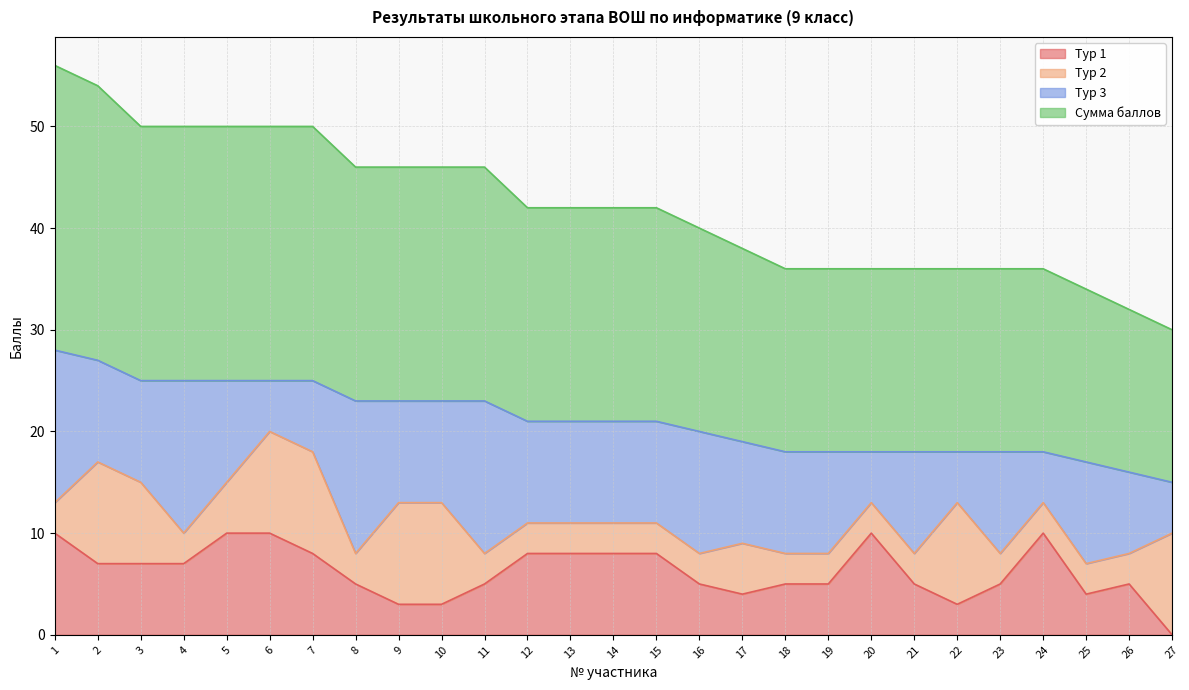

What is the total value across all series at 11?

46